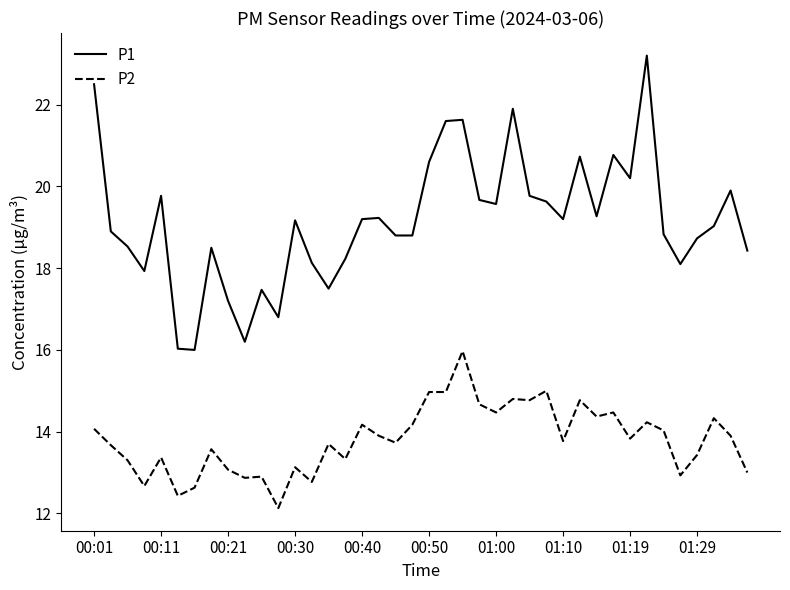

True or false: P1 and P2 cross at least once.

False